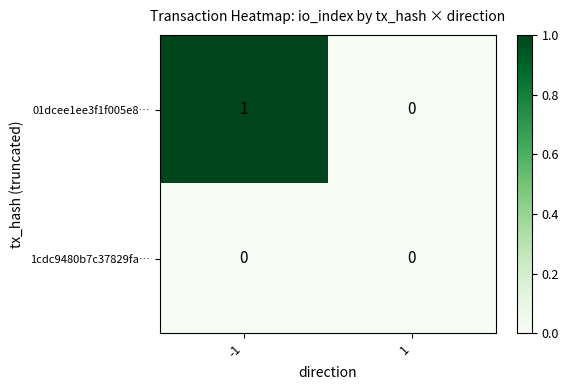

Which series has the largest range (max minus min)?

01dcee1ee3f1f005e8…